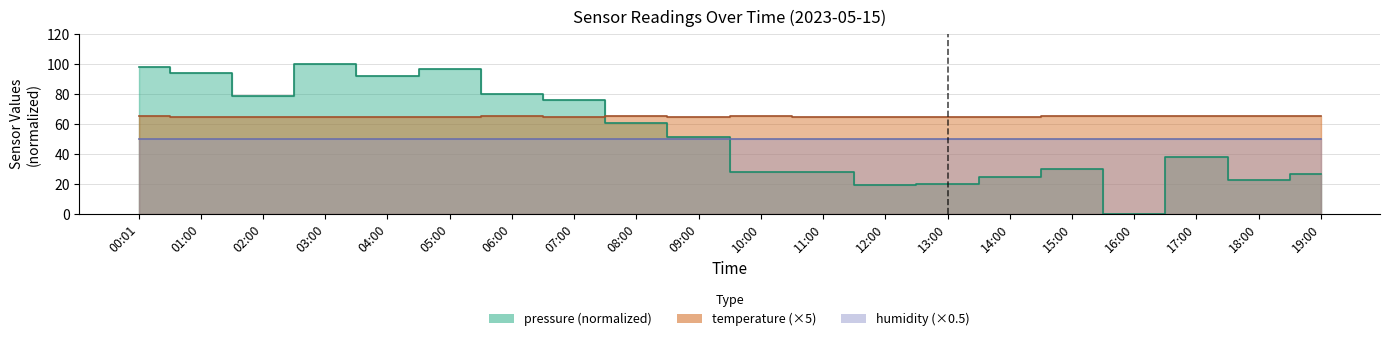

What is the difference between the maximum and minimum values in the temperature series?

0.8